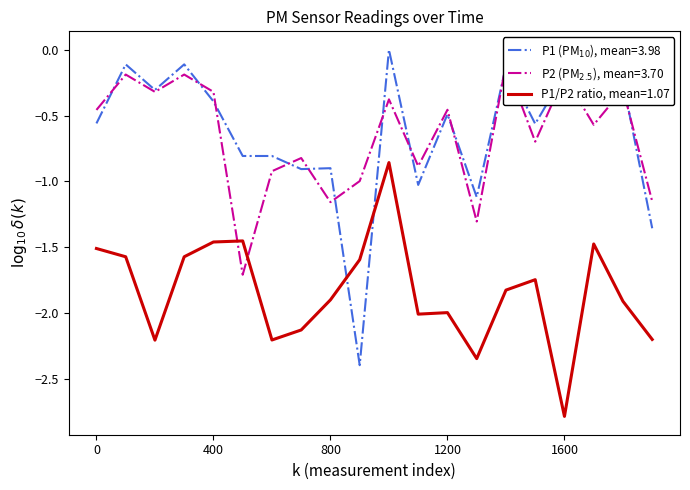

True or false: P1/P2 ratio, mean=1.07 has a value of -3.2 at 800.

False